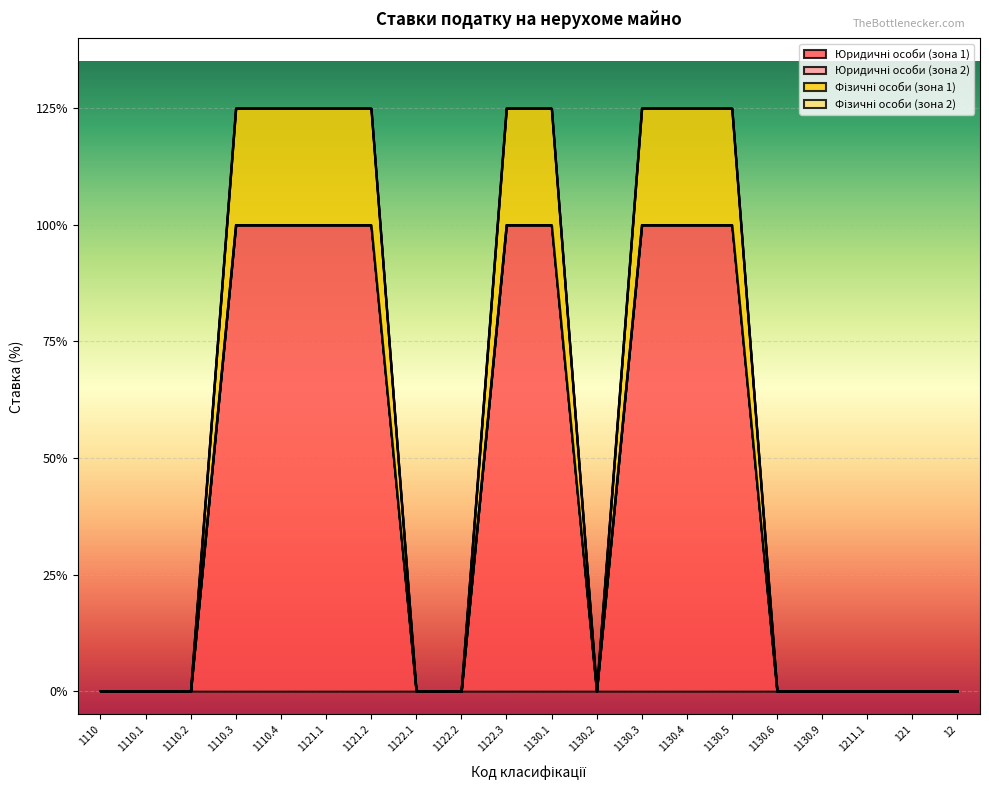

What position from the right is 1130.3?

8